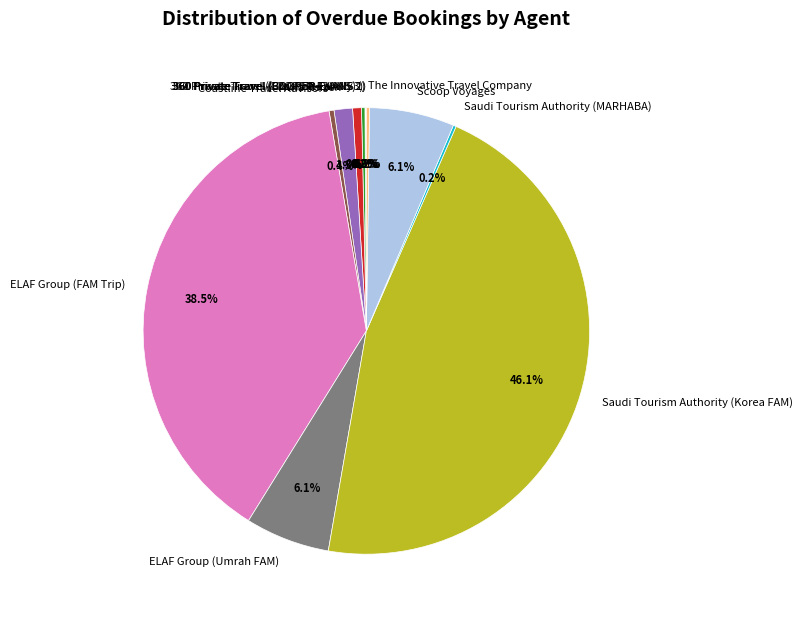

What percentage is NOT represented by Coastline Travel Advisors?

99.6%